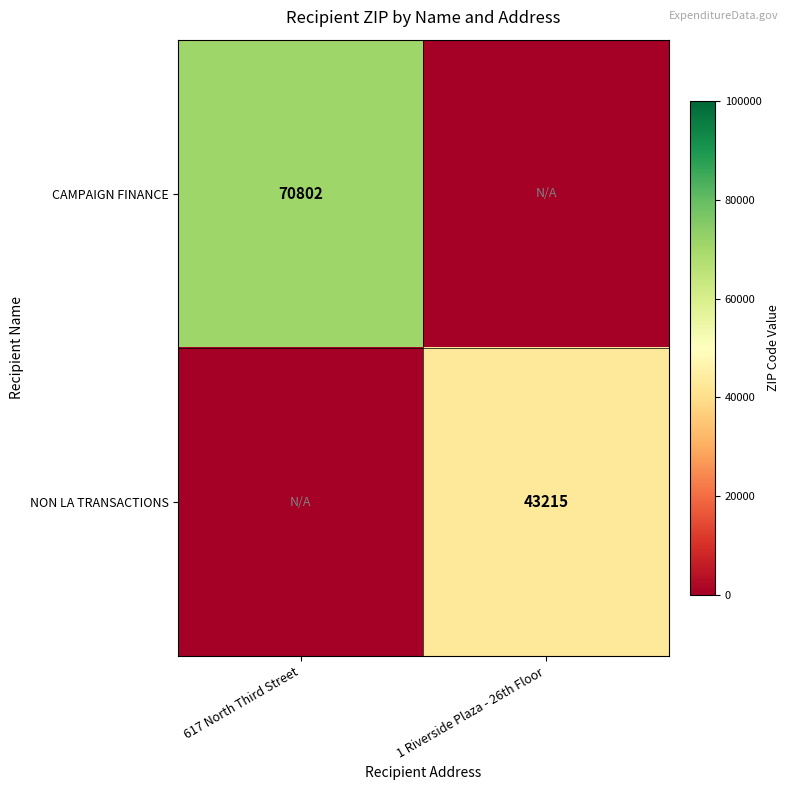

True or false: CAMPAIGN FINANCE has a value of 95383 at 617 North Third Street.

False